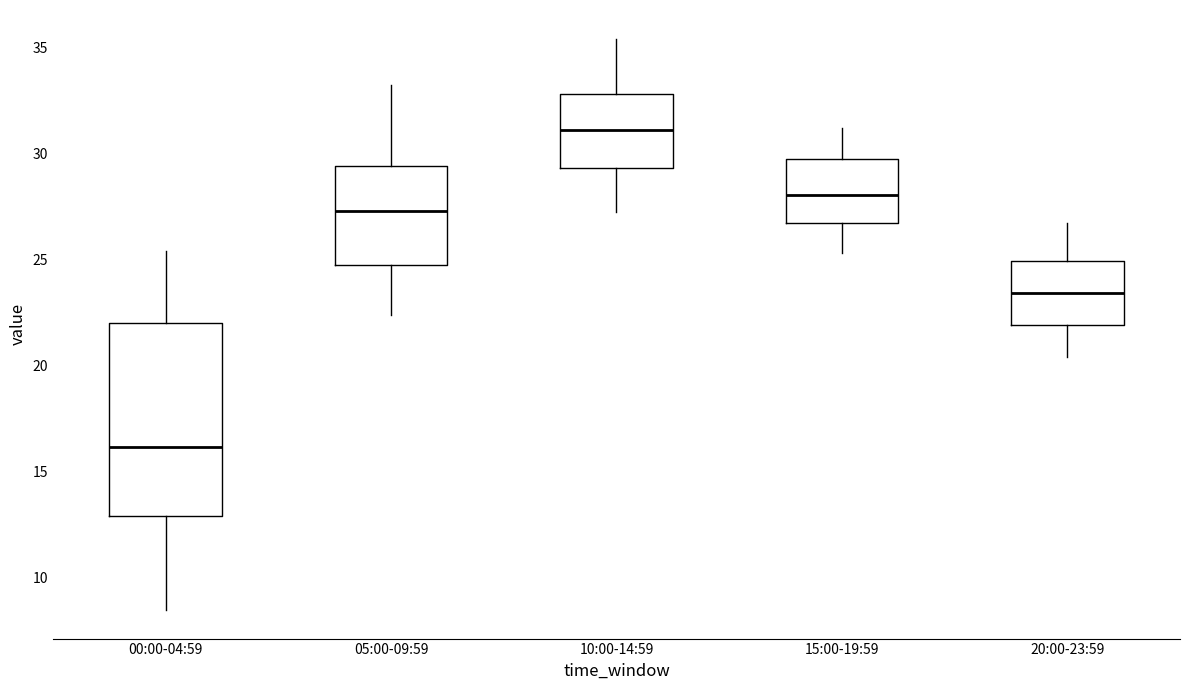

Which box's median line is the lowest?

00:00-04:59